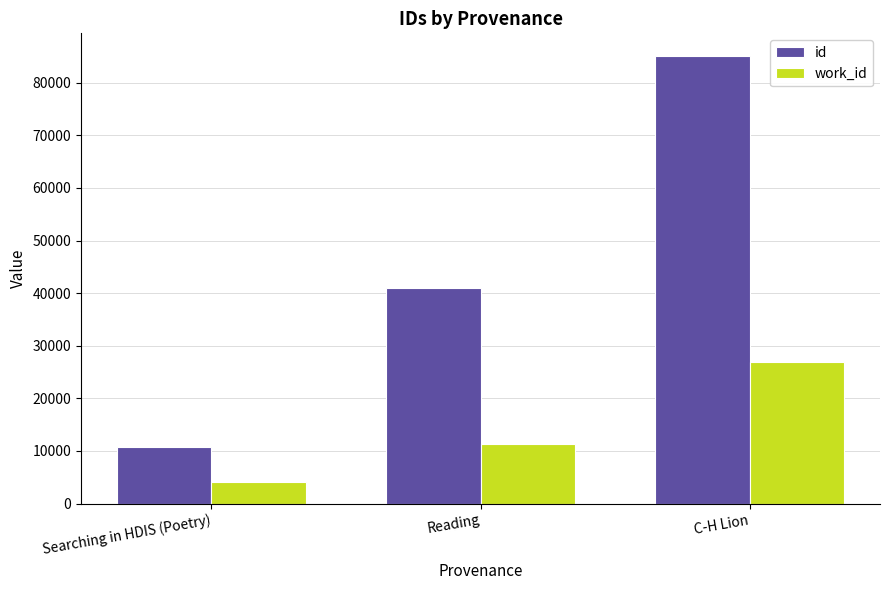

At which category is the sum across all series the highest?

C-H Lion